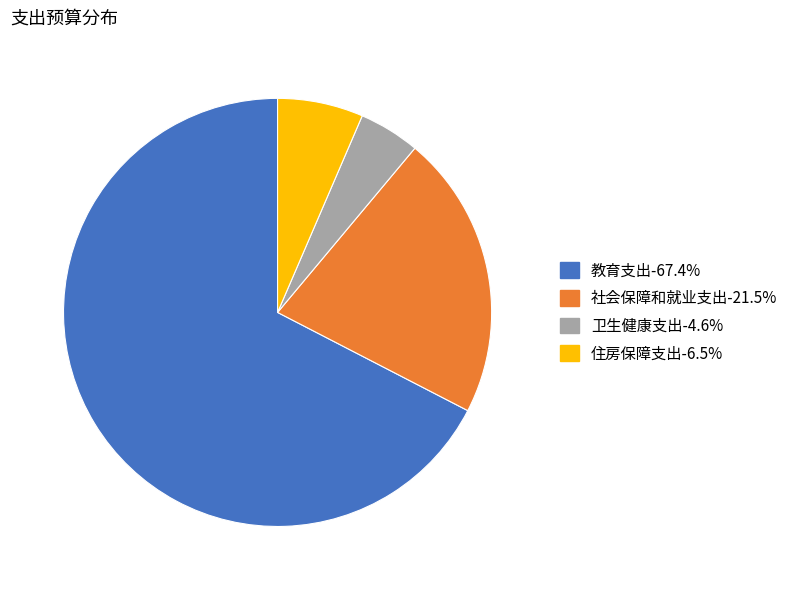

What is the majority slice?

教育支出